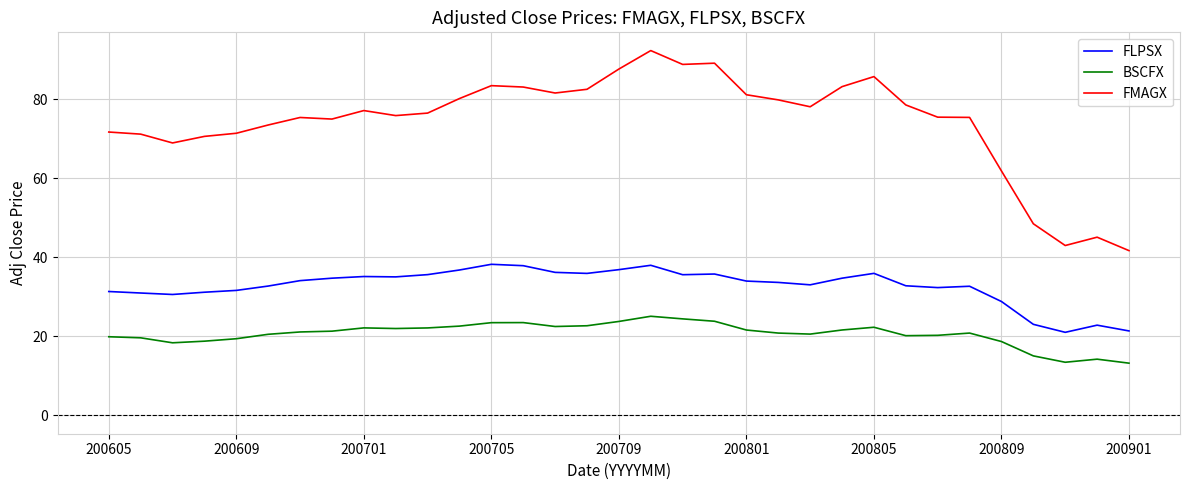

How many categories are shown in the chart?

33